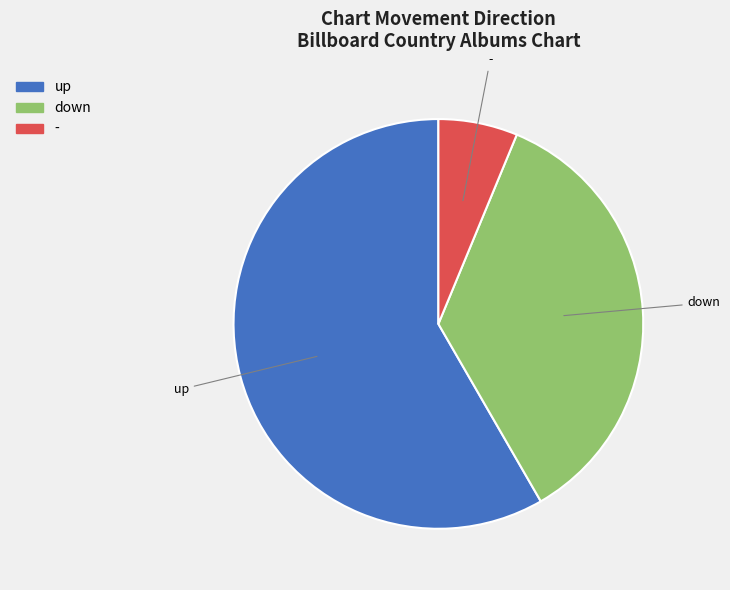

What is the smallest slice in the pie chart?

-